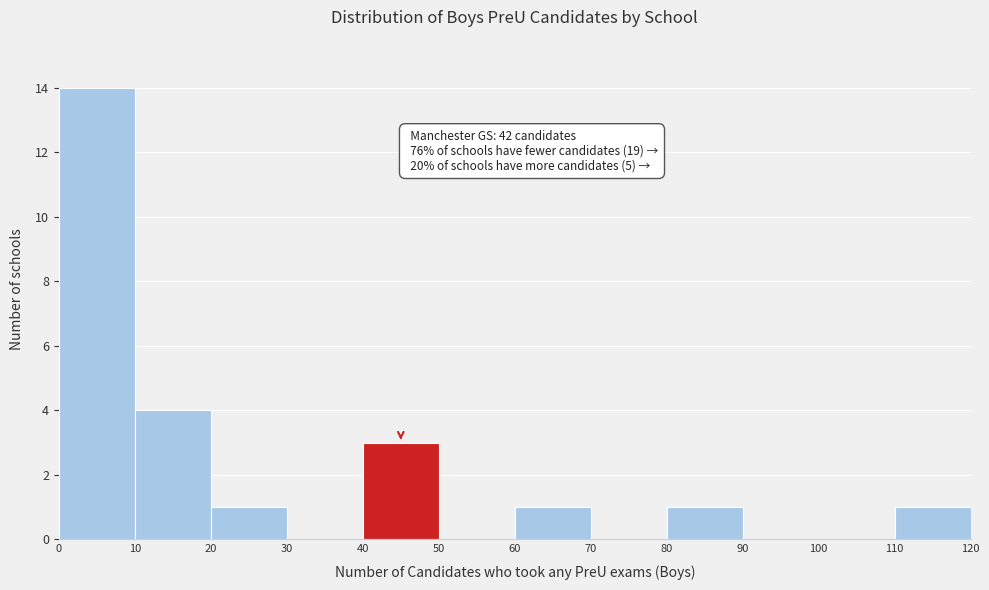

Which range on the x-axis has the tallest bar?

0 to 10